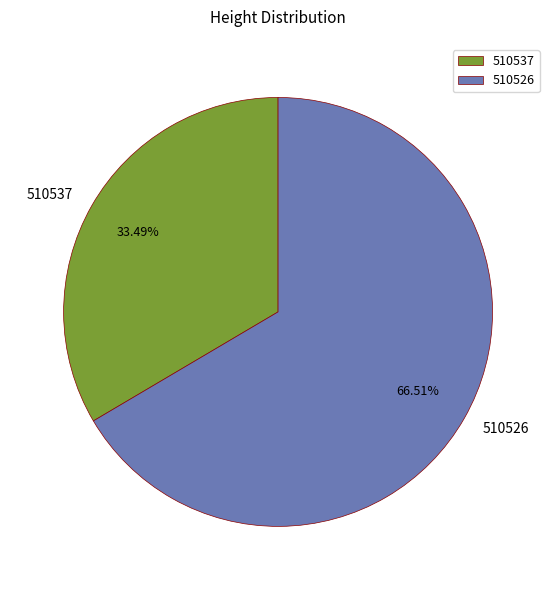

To the nearest percent, what percentage of the pie is 510537?

33%